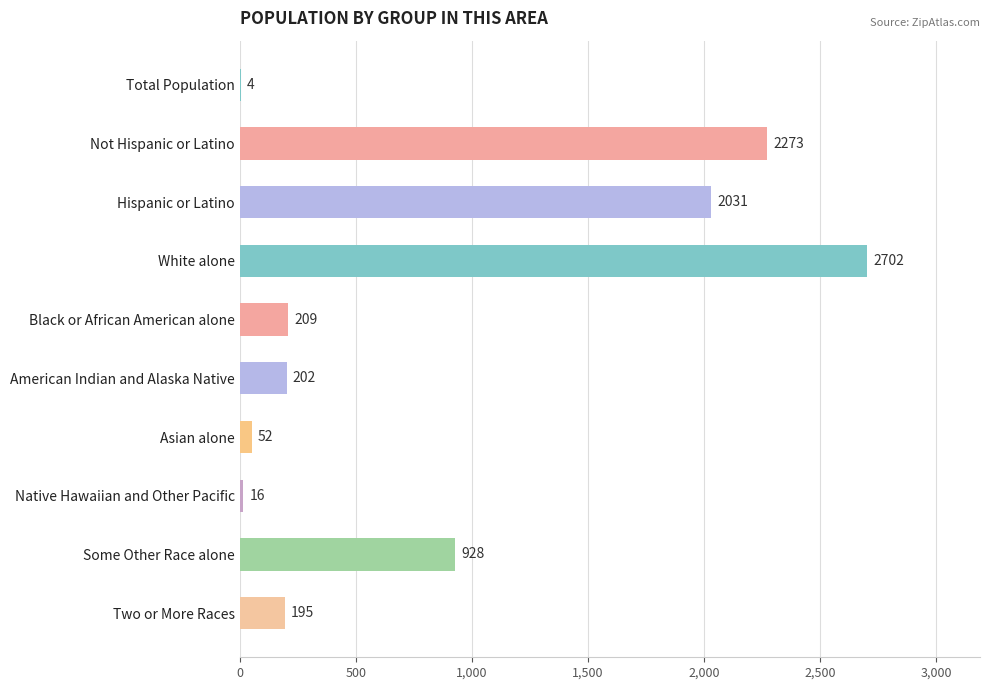

Count the number of data series in this chart.

1